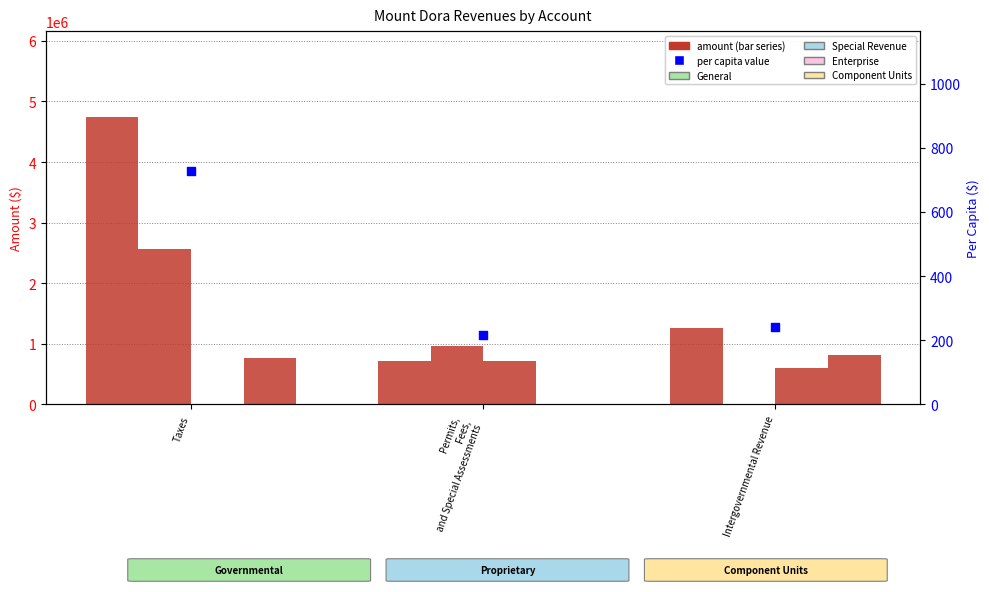

What are all the series names shown in the legend?

General, Special Revenue, Enterprise, Component Units, Per Capita ($)